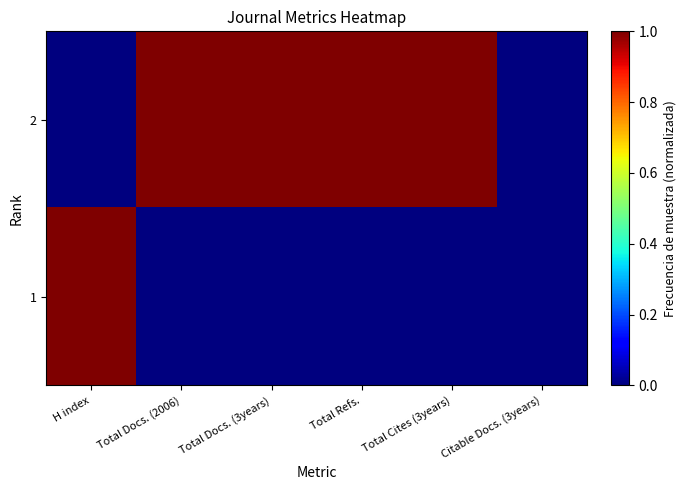

Reading right to left, what are all the values shown in this chart?

2: Citable Docs. (3years)=0	Total Cites (3years)=1	Total Refs.=1	Total Docs. (3years)=1	Total Docs. (2006)=1	H index=0
1: Citable Docs. (3years)=0	Total Cites (3years)=0	Total Refs.=0	Total Docs. (3years)=0	Total Docs. (2006)=0	H index=1